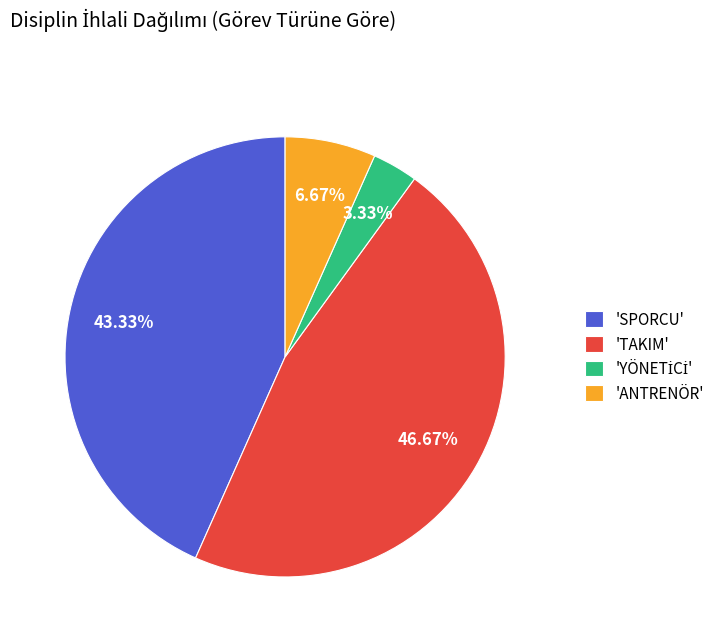

Which category has the biggest portion of the pie?

'TAKIM'